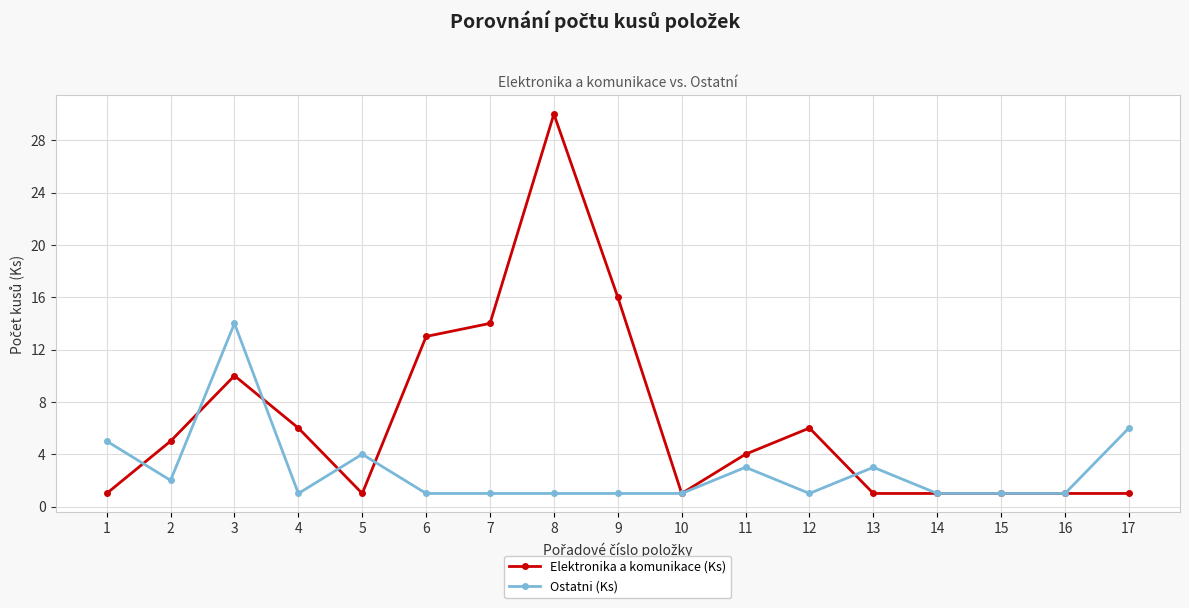

Reading right to left, extract all data points from this chart.

Elektronika a komunikace (Ks): 17=1	16=1	15=1	14=1	13=1	12=6	11=4	10=1	9=16	8=30	7=14	6=13	5=1	4=6	3=10	2=5	1=1
Ostatni (Ks): 17=6	16=1	15=1	14=1	13=3	12=1	11=3	10=1	9=1	8=1	7=1	6=1	5=4	4=1	3=14	2=2	1=5